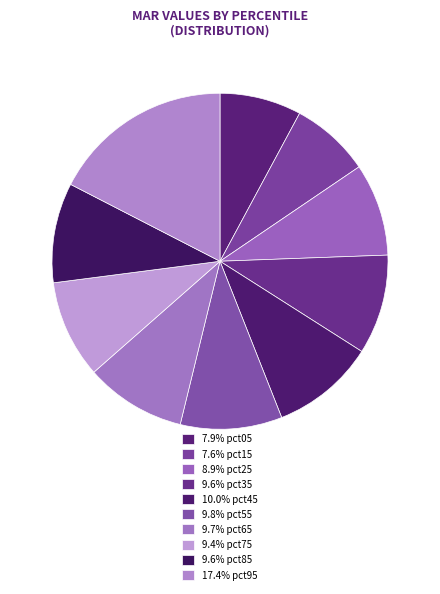

To the nearest percent, what is the difference between the largest and smallest slice percentages?

10%